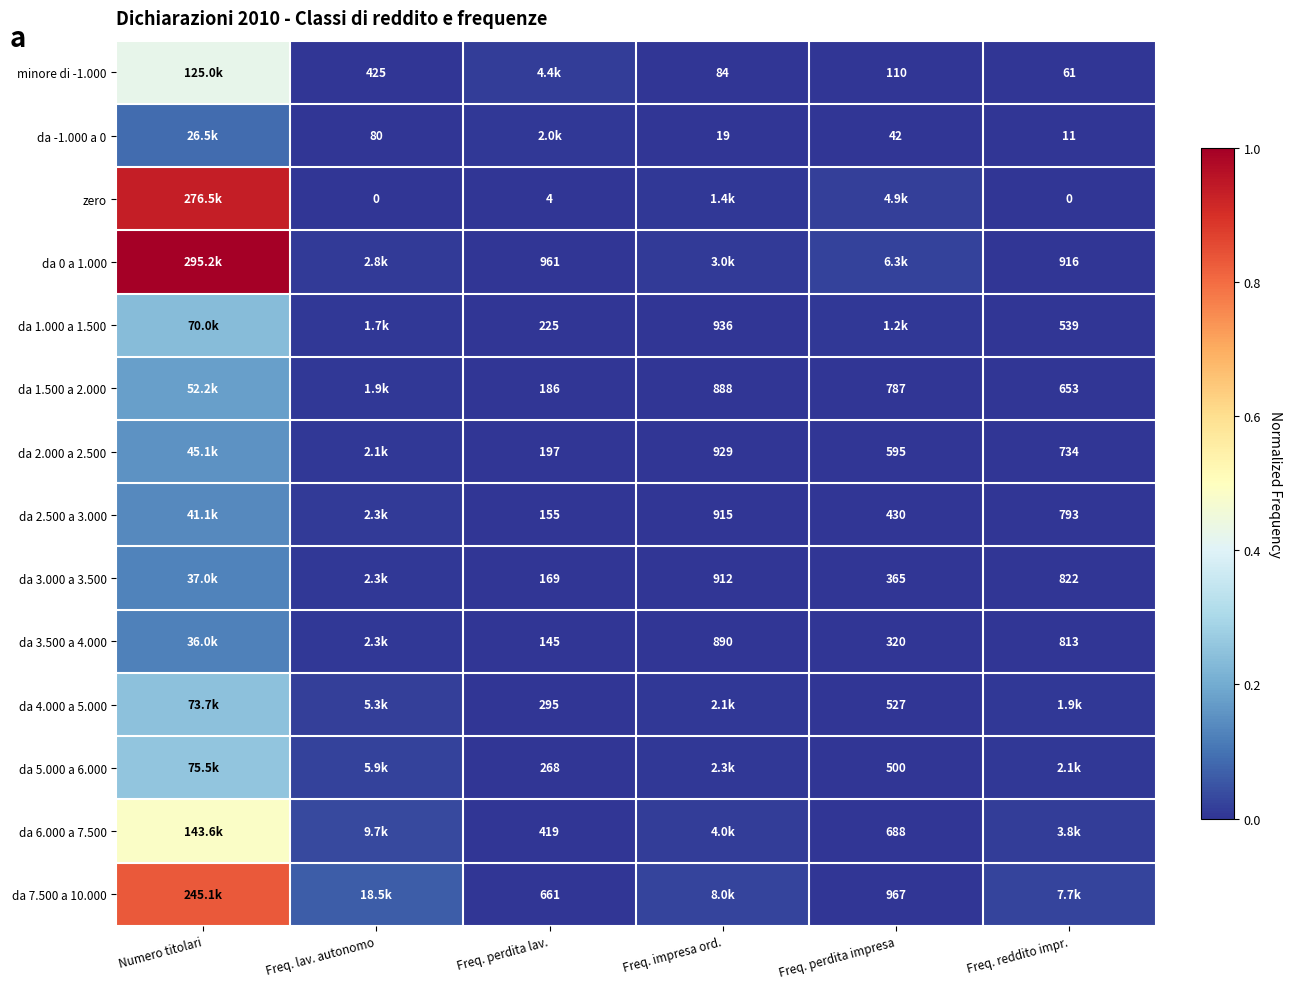

Is the value of da 4.000 a 5.000 at Freq. perdita impresa greater than the value of minore di -1.000 at Freq. impresa ord.?

Yes